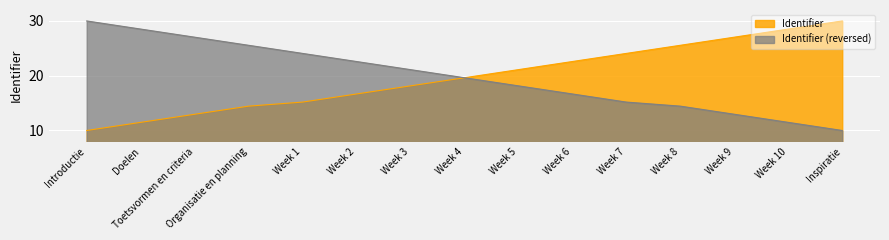

How many lines are shown in the chart?

2